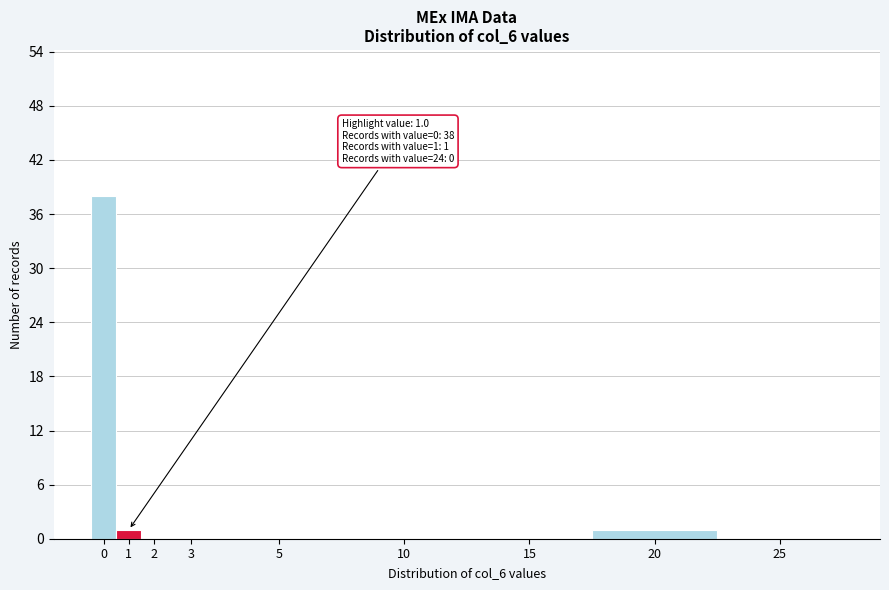

Reading right to left, extract all data points from this chart.

25=0	20=1	15=0	10=0	5=0	3=0	2=0	1=1	0=38